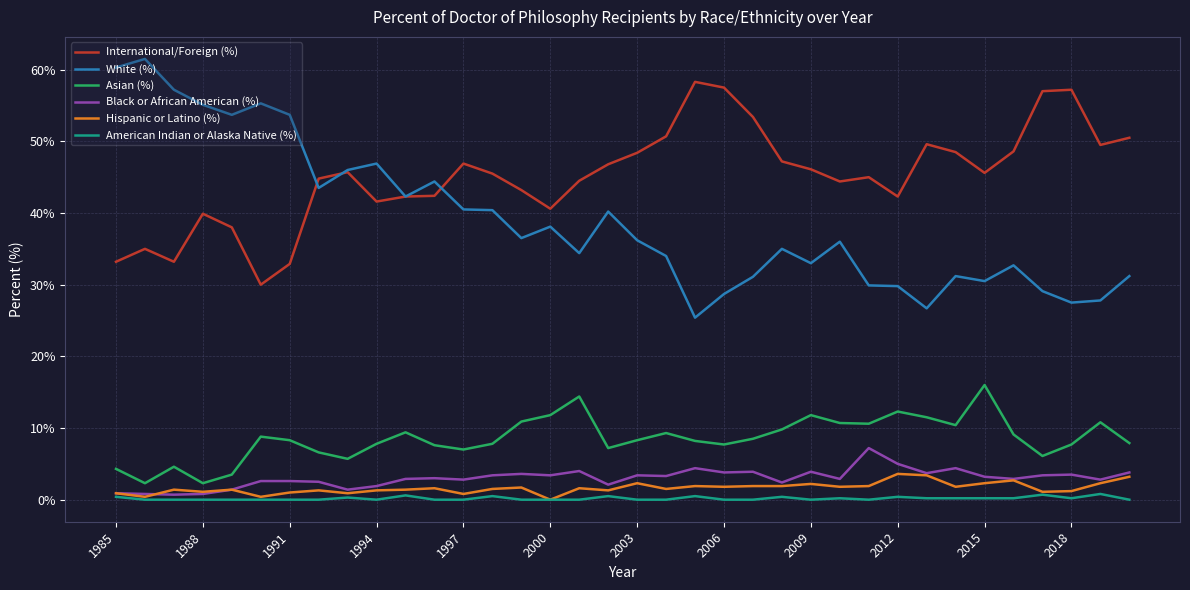

In American Indian or Alaska Native (%), how many points are higher than both neighbors (excluding endpoints)?

10